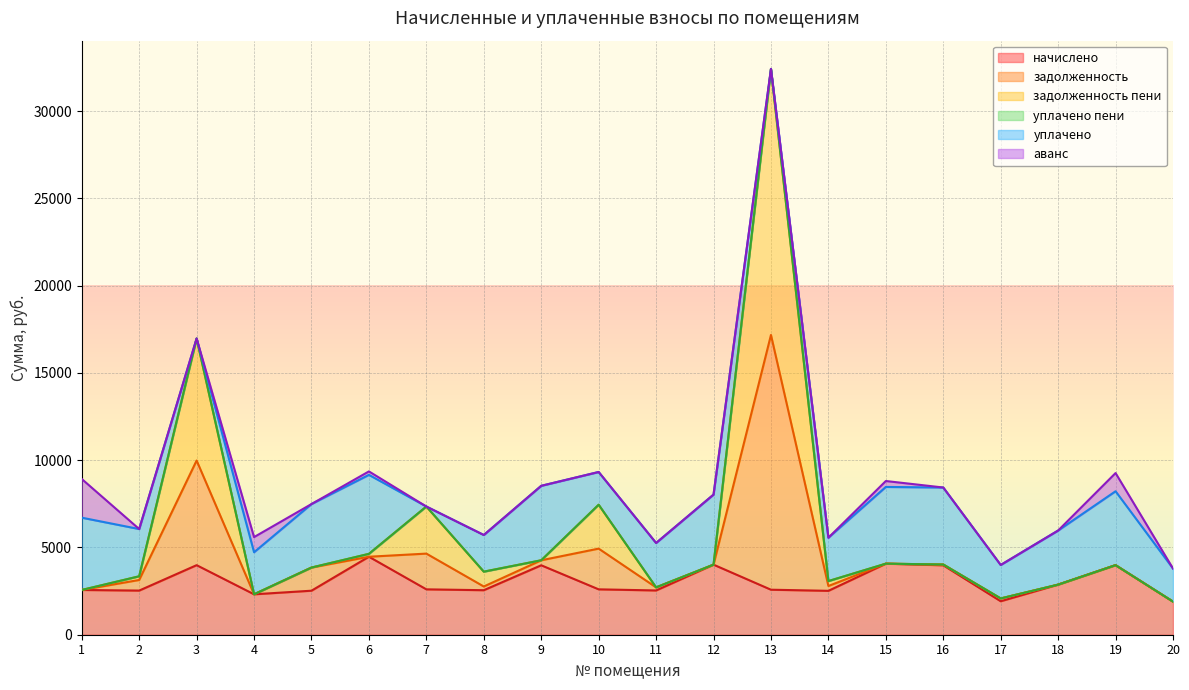

What is the total value across all series at 5?

7486.2